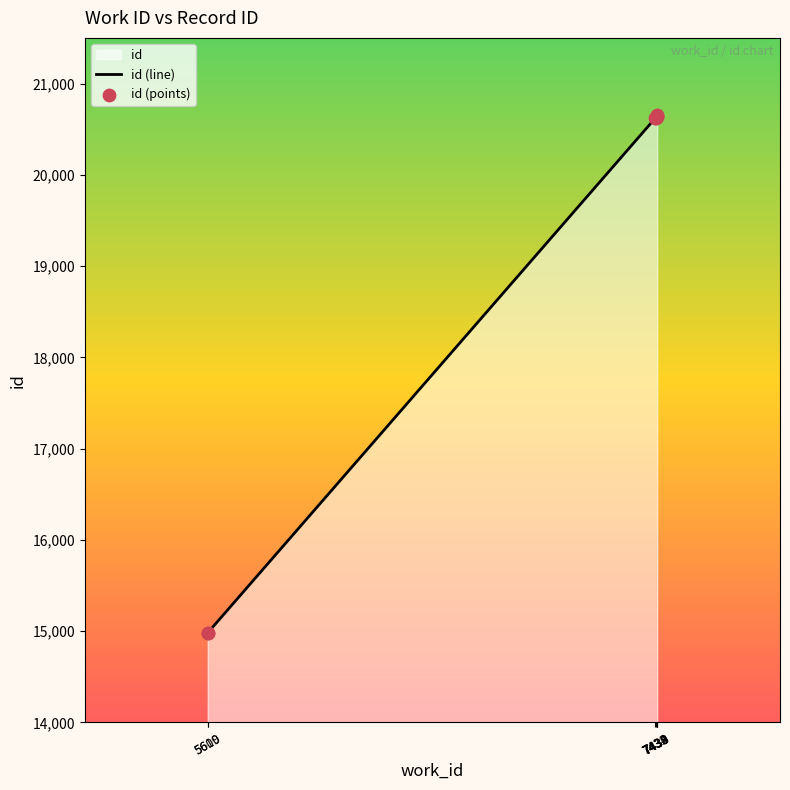

What is the total value across all series at 5610?

29970